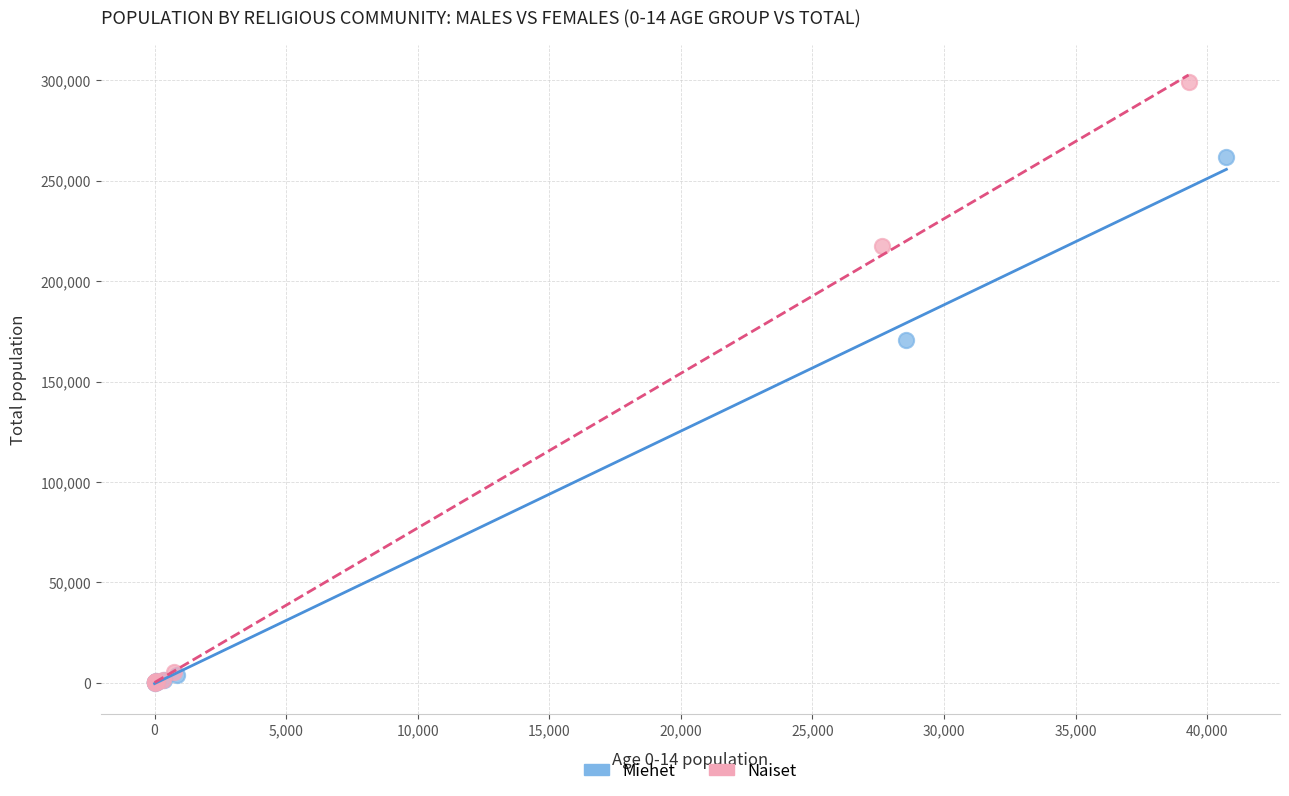

Which series reaches the maximum Y coordinate?

Naiset